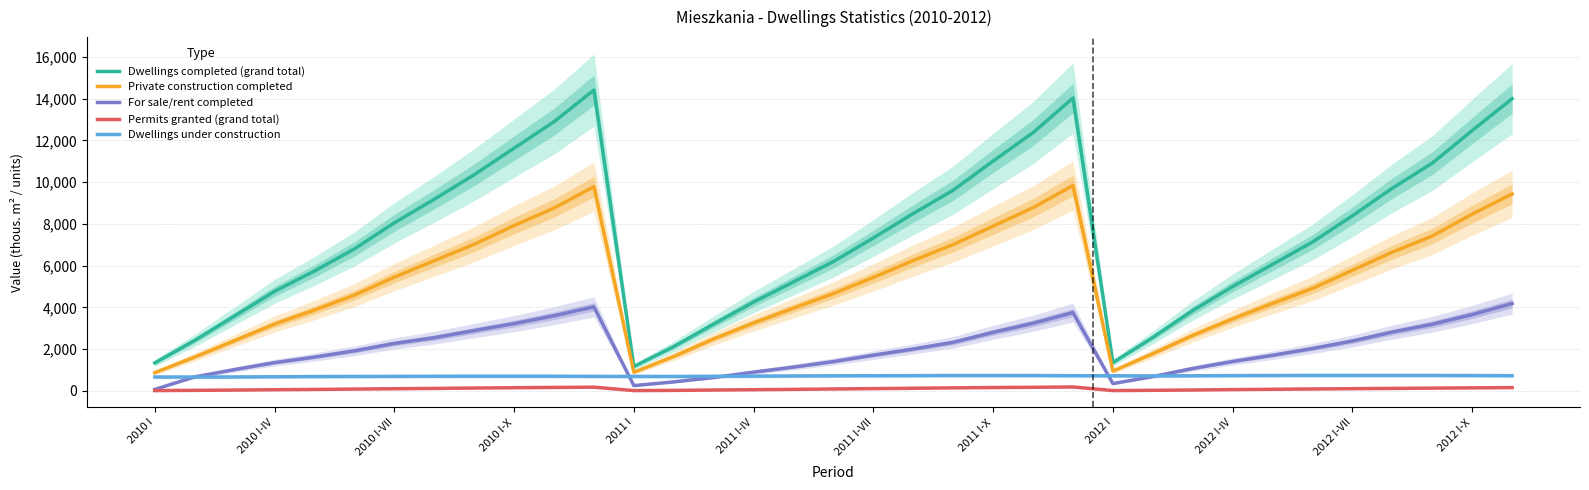

Which series has the largest total across all categories?

Dwellings completed (grand total)